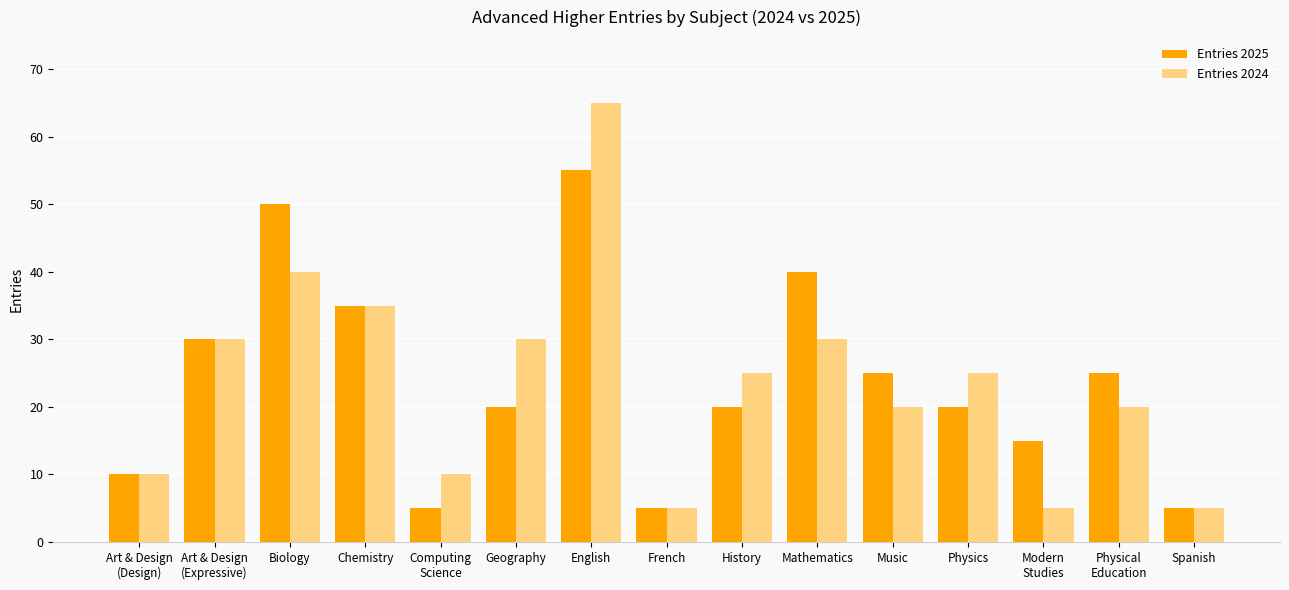

What is the difference between the maximum and minimum values in the Entries 2025 series?

50